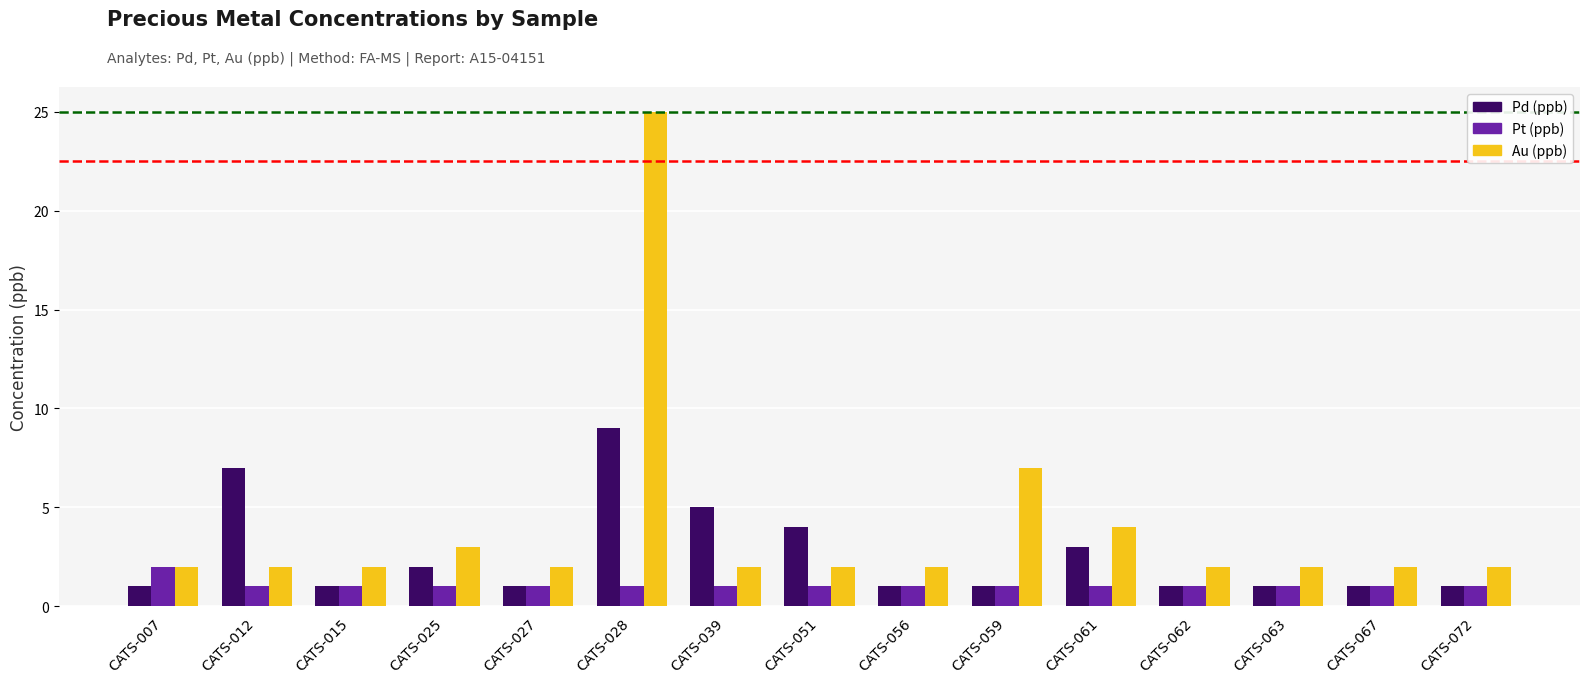

What is the value of the Pd (ppb) bar at the 10th from the left?

1